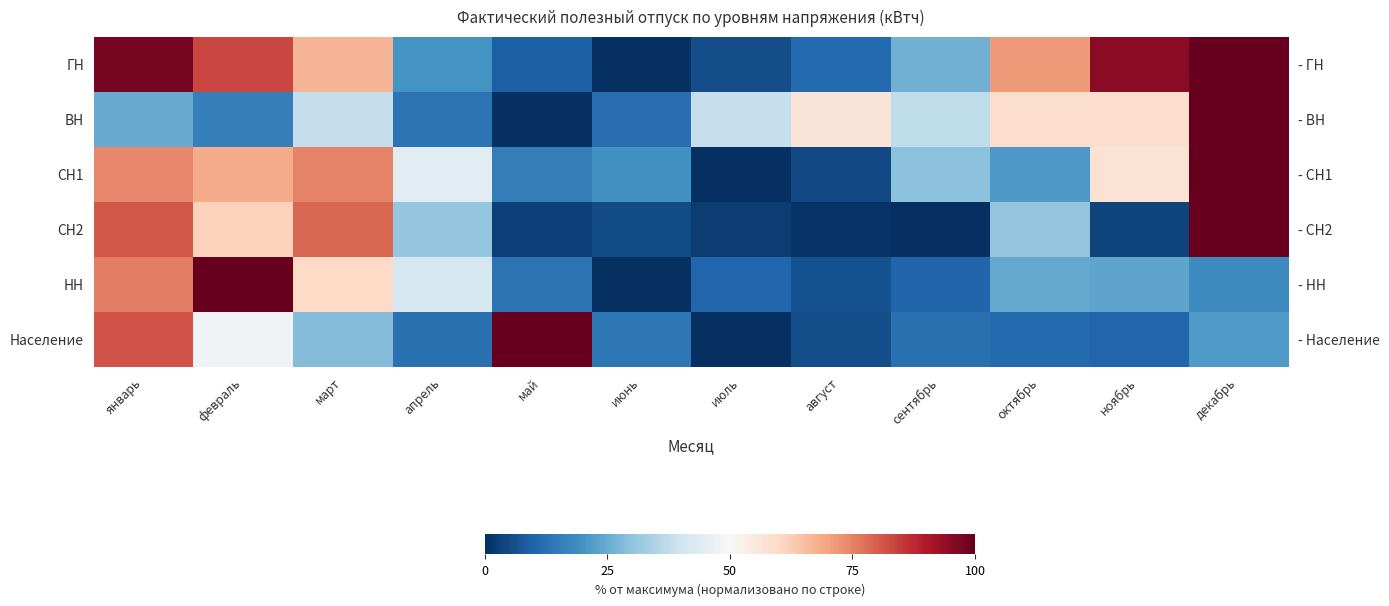

What is the spread (max minus min) of values at ноябрь?

91.3